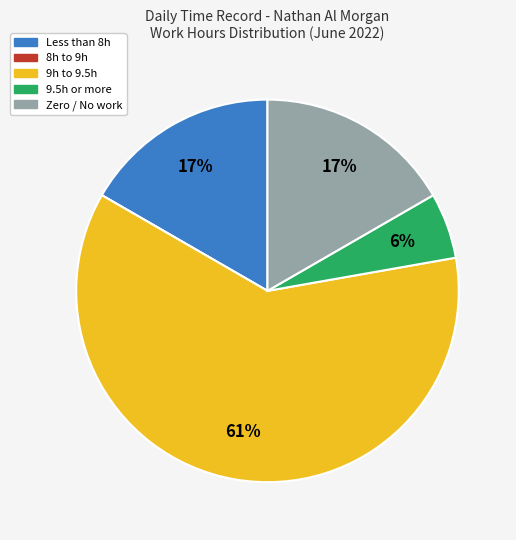

Does any single category account for the majority?

Yes